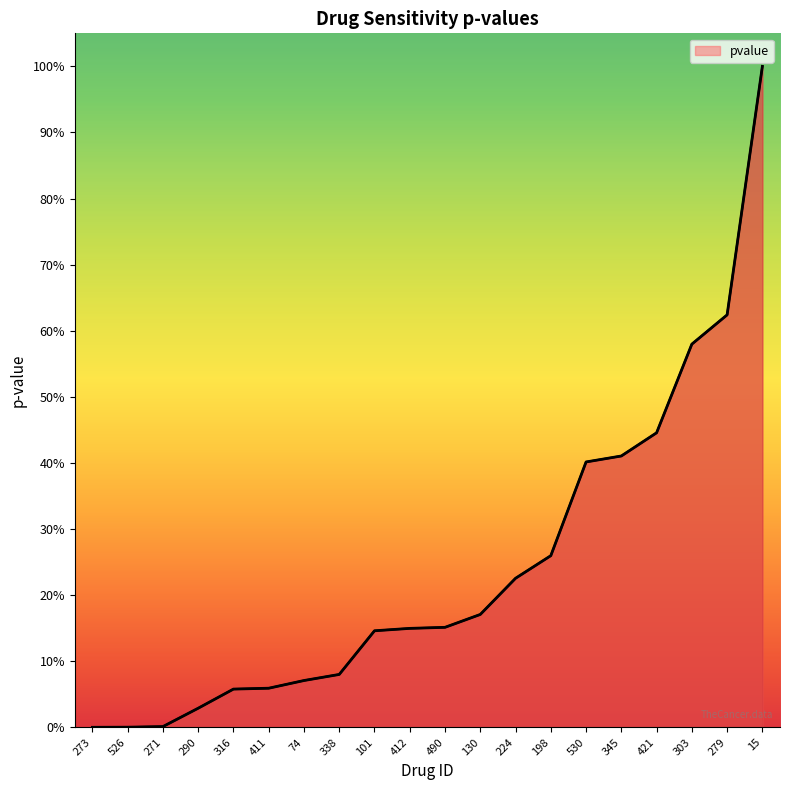

At which category does the chart reach its minimum across all series?

273